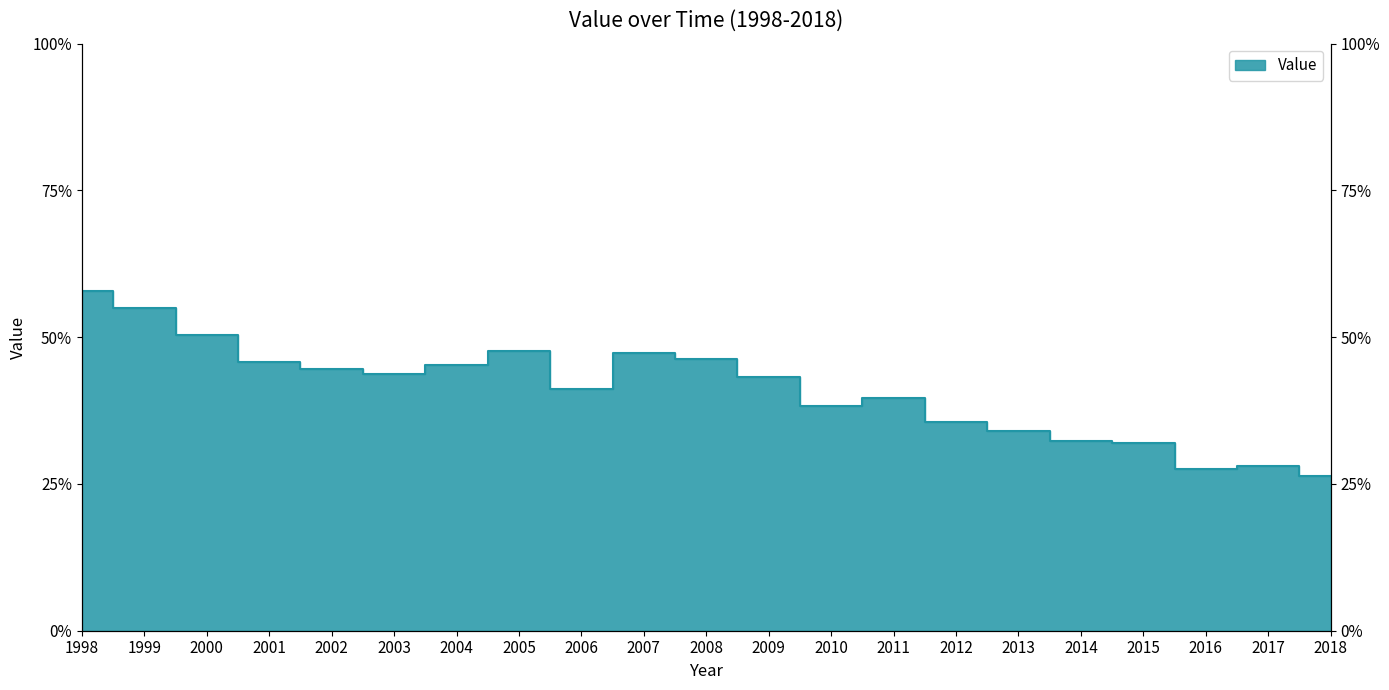

How many values exceed 43?

11